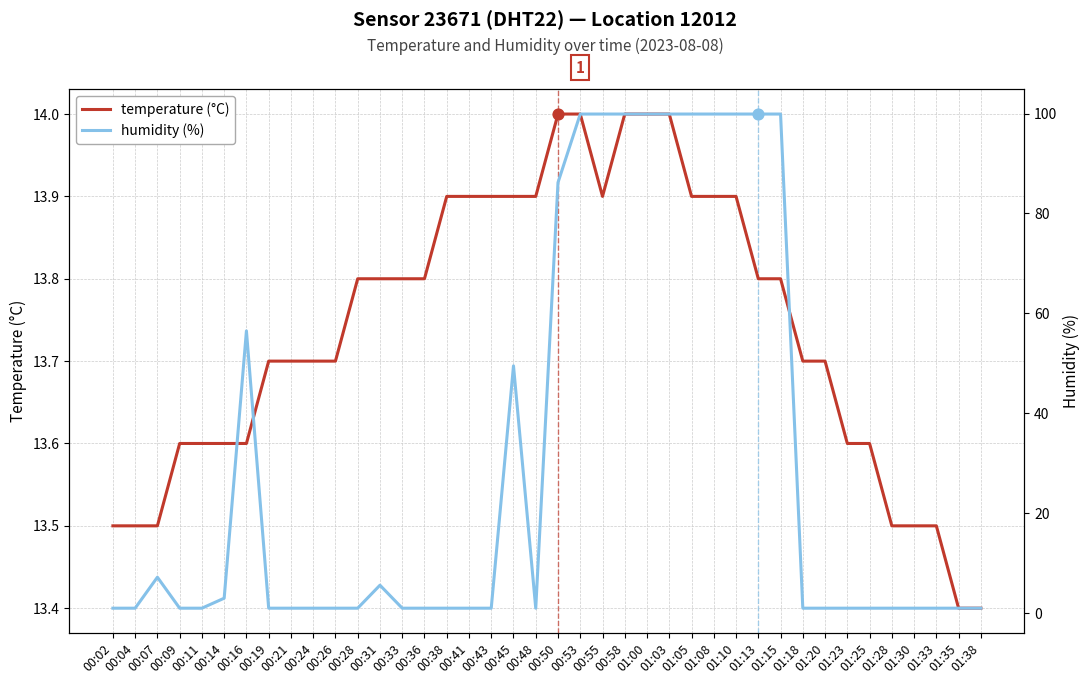

Which series has the largest total across all categories?

humidity (%)